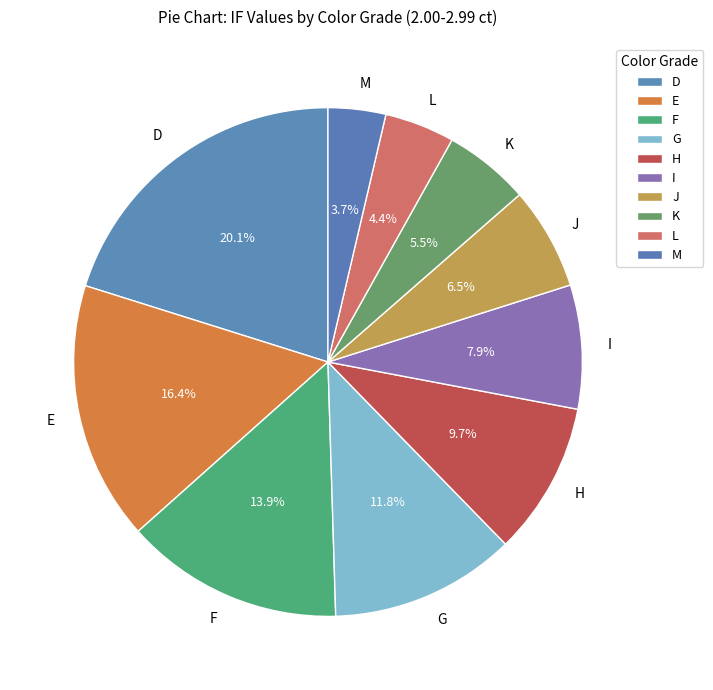

To the nearest percent, what is the average slice percentage?

10%